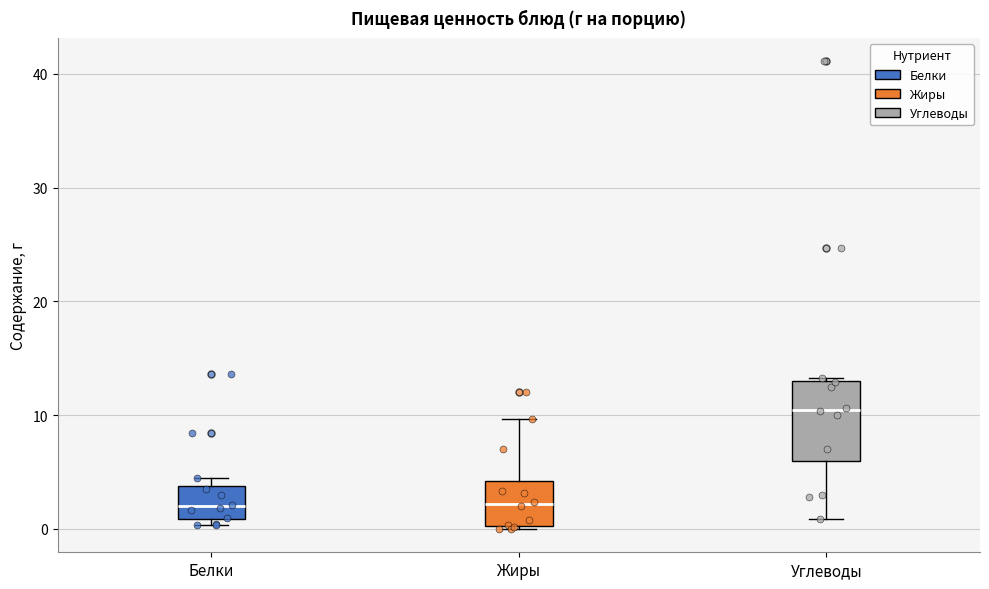

Reading left to right, transcribe this box plot: for each box, give where its median line is, the range the box spans, and where its two whiskers end, as read against the y-axis. The values are not printed on the chart, so give them approximately, as read against the axis.

Белки: median 2, box 1 to 4, whiskers 0 to 5
Жиры: median 2, box 0 to 4, whiskers 0 to 10
Углеводы: median 10, box 6 to 13, whiskers 1 to 13 (just above the box's upper edge)